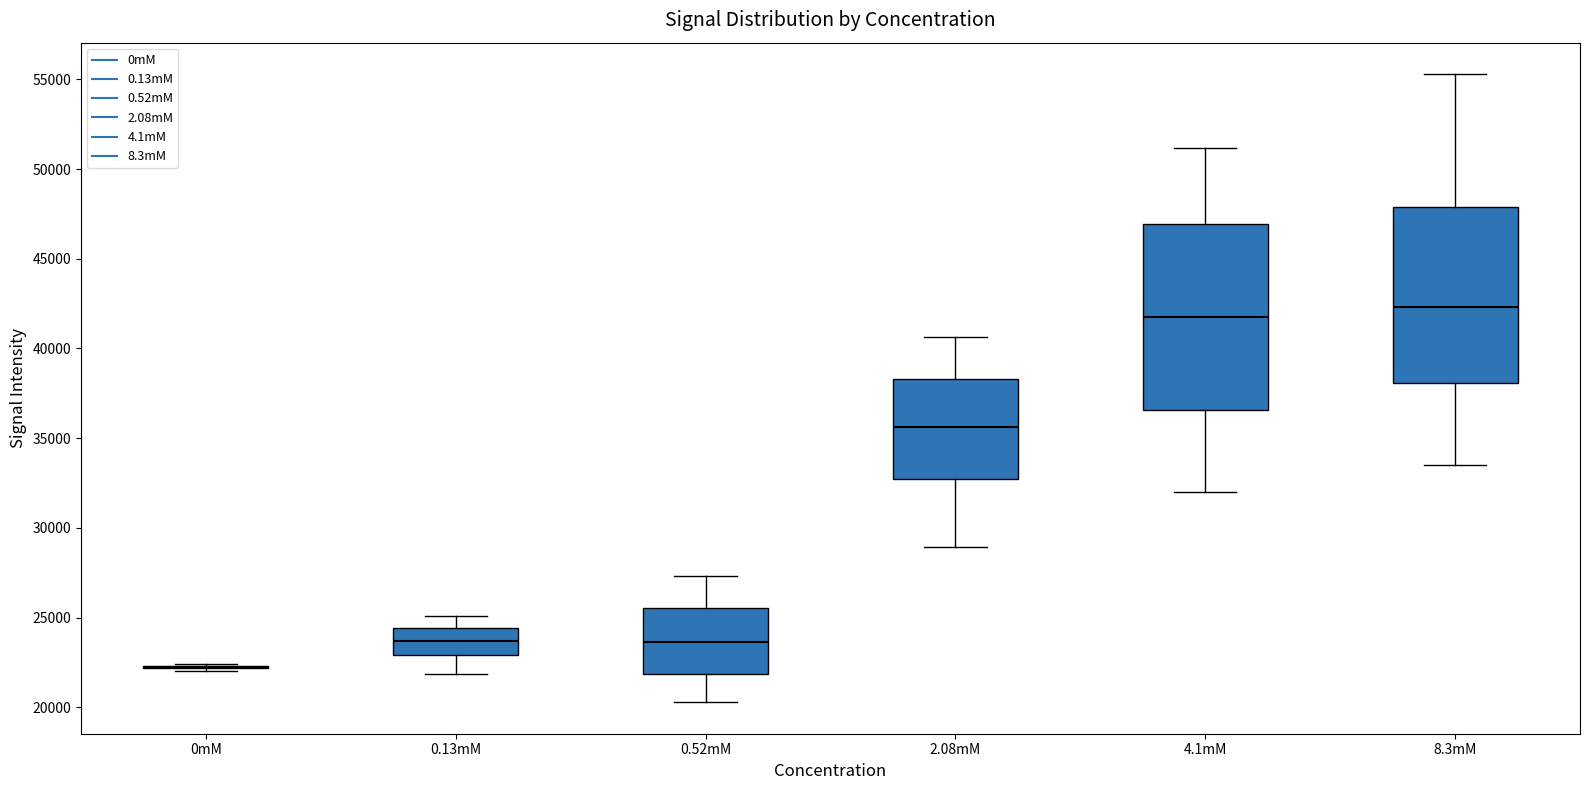

Reading left to right, transcribe this box plot: for each box, give where its median line is, the range the box spans, and where its two whiskers end, as read against the y-axis. The values are not printed on the chart, so give them approximately, as read against the axis.

0mM: box collapsed to a line at 22000, whiskers 22000 to 22500
0.13mM: median 23500, box 23000 to 24500, whiskers 22000 to 25000
0.52mM: median 23500, box 22000 to 25500, whiskers 20500 to 27500
2.08mM: median 35500, box 32500 to 38500, whiskers 29000 to 40500
4.1mM: median 41500, box 36500 to 47000, whiskers 32000 to 51000
8.3mM: median 42500, box 38000 to 48000, whiskers 33500 to 55500